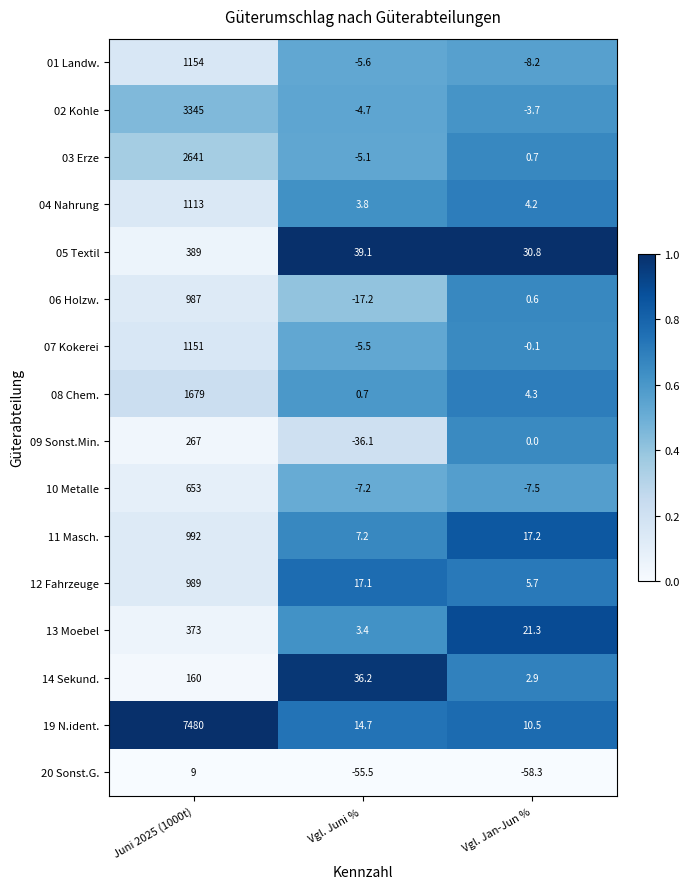

Rank the series at Vgl. Juni %  from lowest to highest value.

20 Sonst.G., 09 Sonst.Min., 06 Holzw., 10 Metalle, 01 Landw., 07 Kokerei, 03 Erze, 02 Kohle, 08 Chem., 13 Moebel, 04 Nahrung, 11 Masch., 19 N.ident., 12 Fahrzeuge, 14 Sekund., 05 Textil